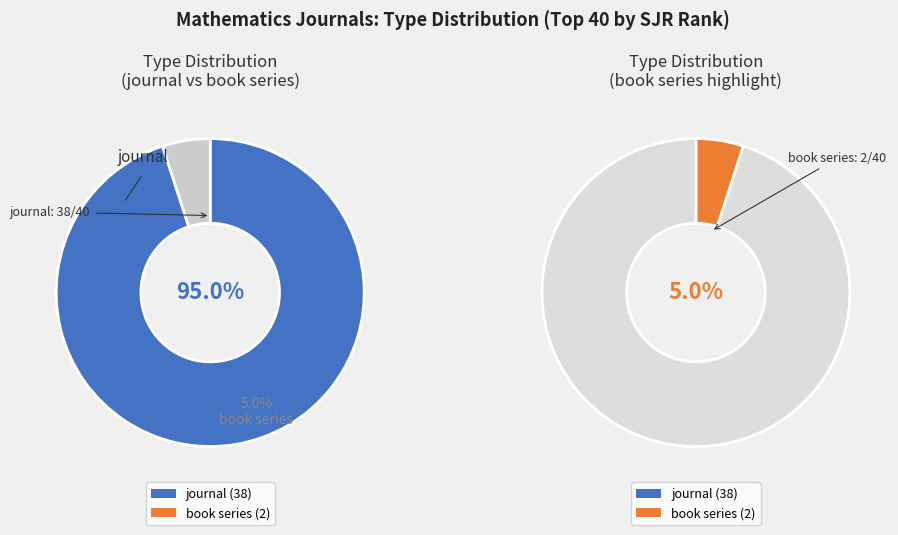

Is it true that journal is 90% of the pie?

False